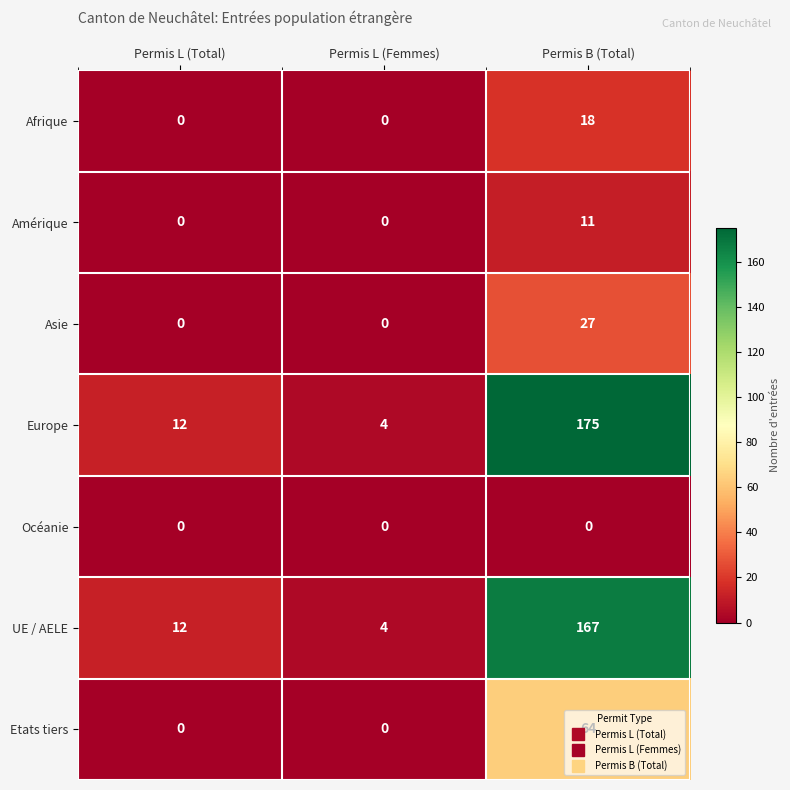

What is the difference between the Europe values at Permis L (Femmes) and Permis B (Total)?

171